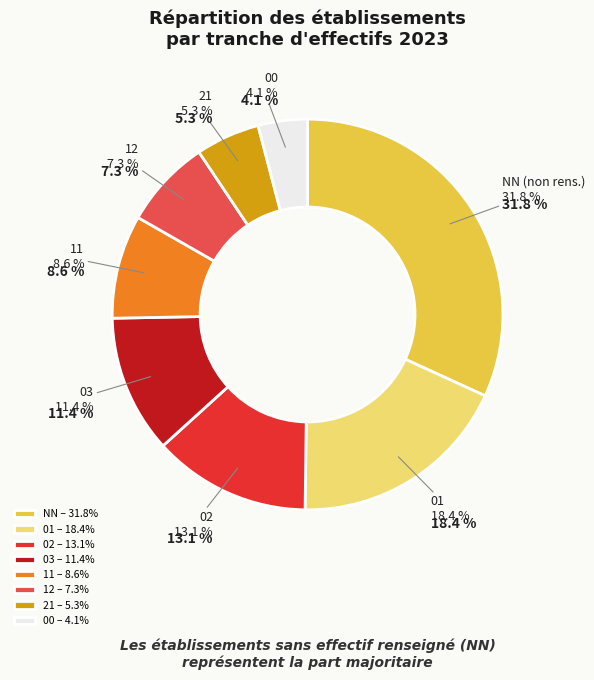

To the nearest percent, what percentage of the pie is 11?

9%